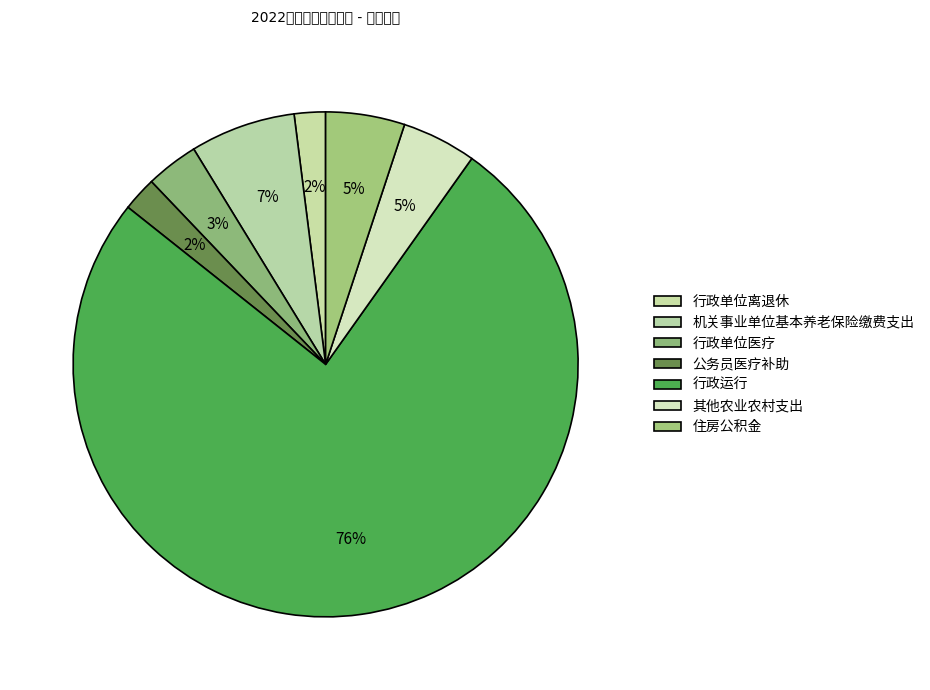

Count the number of slices in the pie.

7